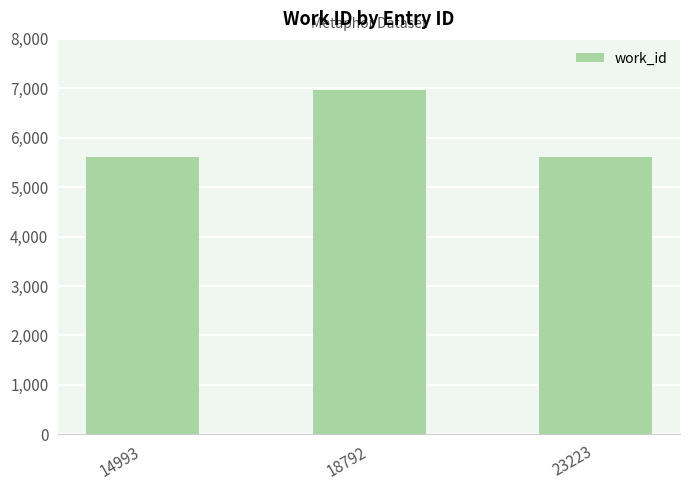

What is the value of the 3rd bar from the left?

5612